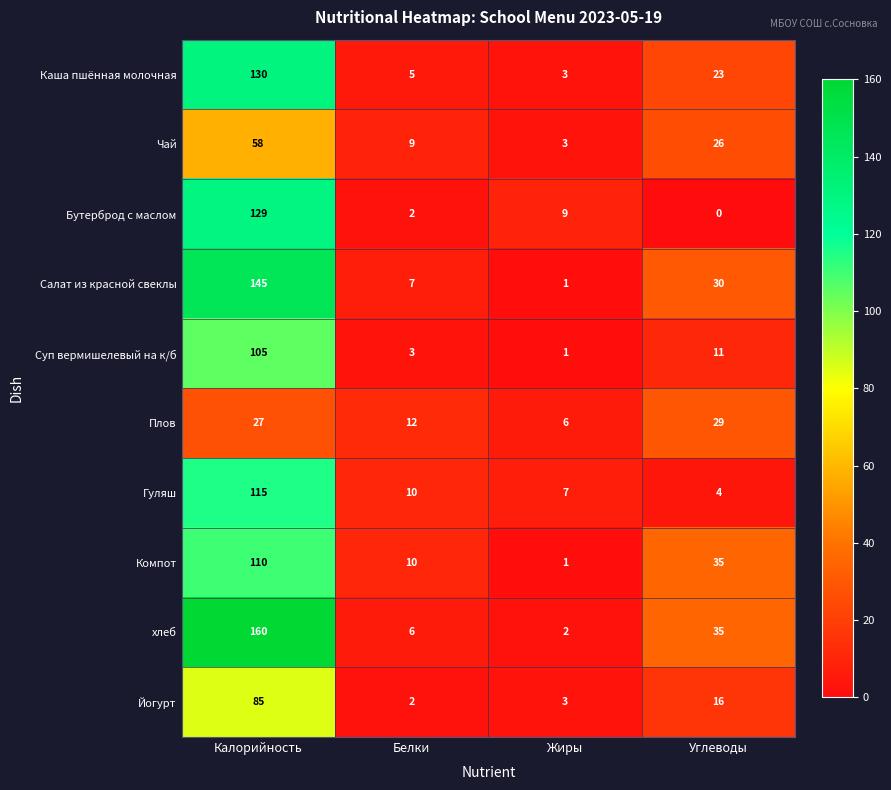

The хлеб series shows 160 at Калорийность. True or false?

True